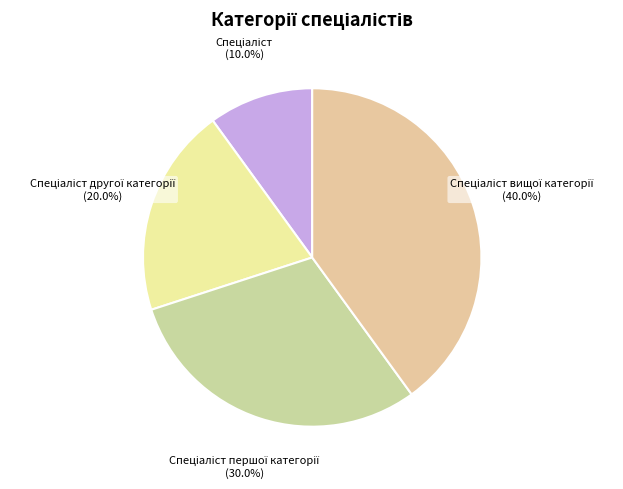

Does any single category account for the majority?

No